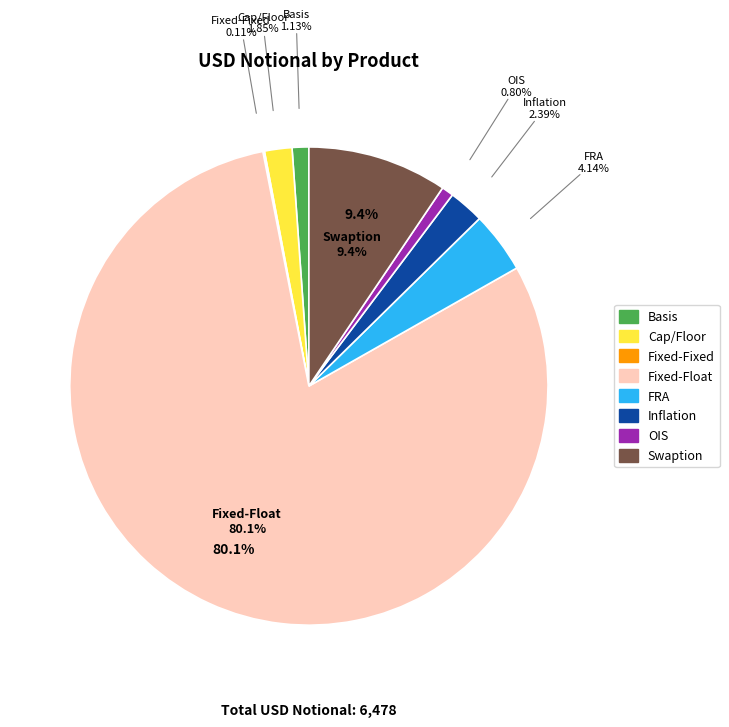

Does any single category account for the majority?

Yes